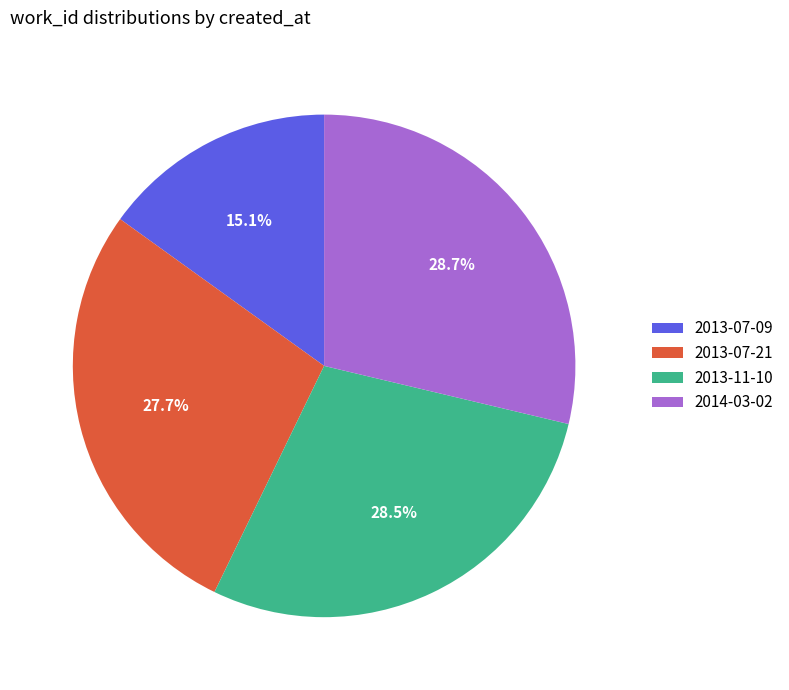

Which slice is the smallest?

2013-07-09